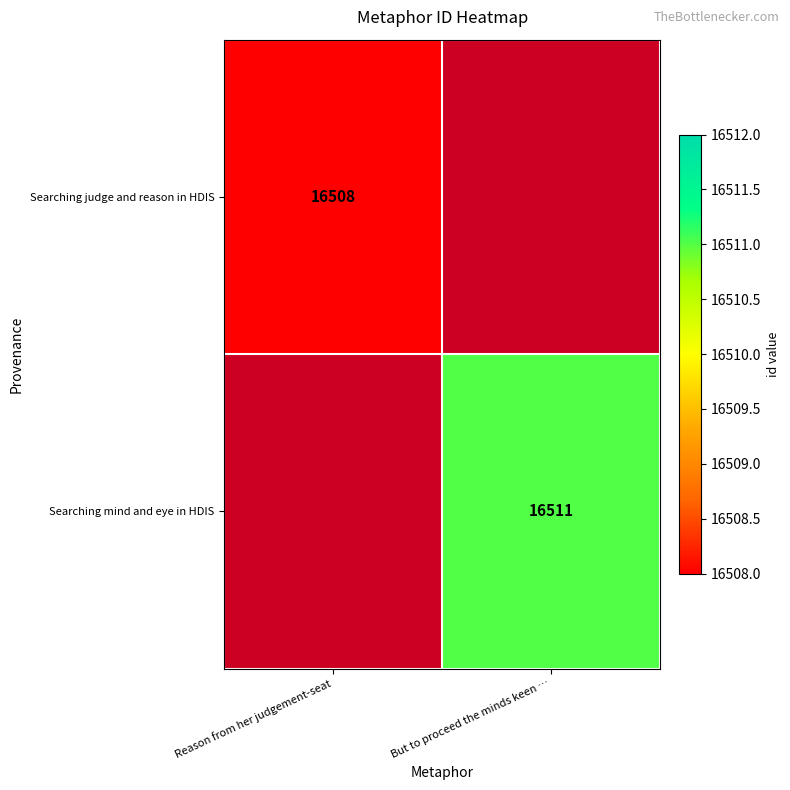

True or false: Searching judge and reason in HDIS has a value of 11312.9 at Reason from her judgement-seat.

False